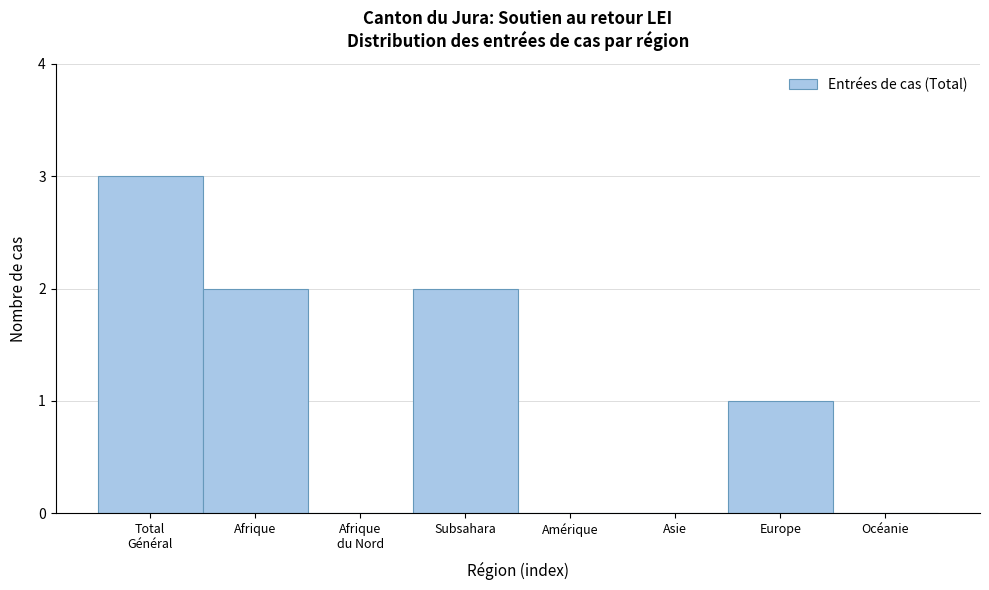

What is the maximum value shown in the chart?

3